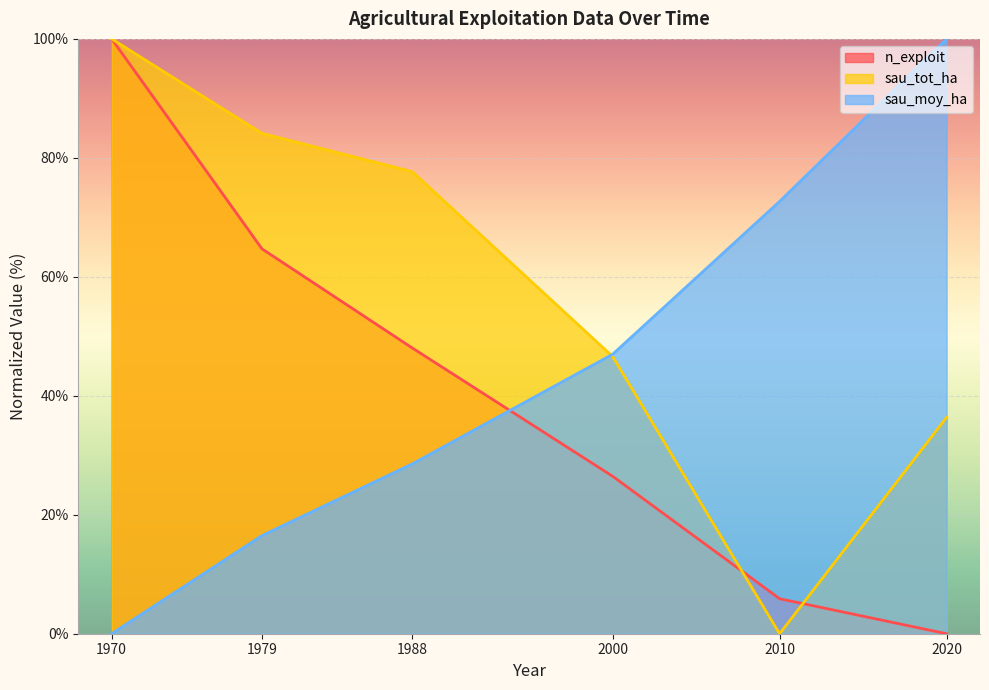

What are all the series names shown in the legend?

n_exploit, sau_tot_ha, sau_moy_ha